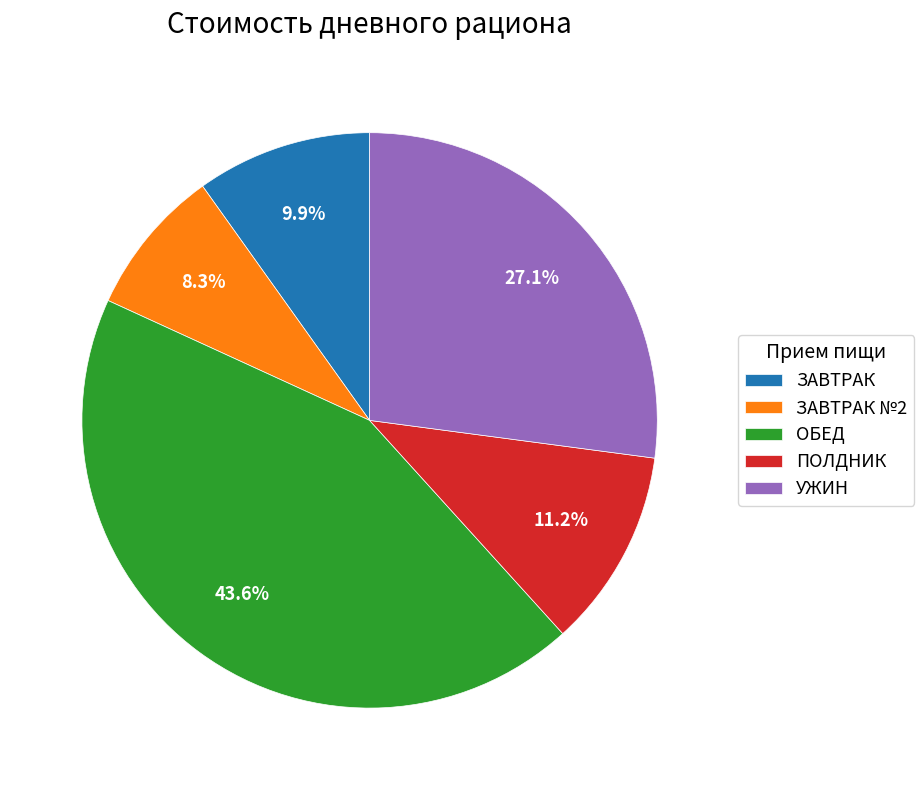

Approximately how many times larger is the value at ПОЛДНИК compared to ЗАВТРАК №2?

1.3